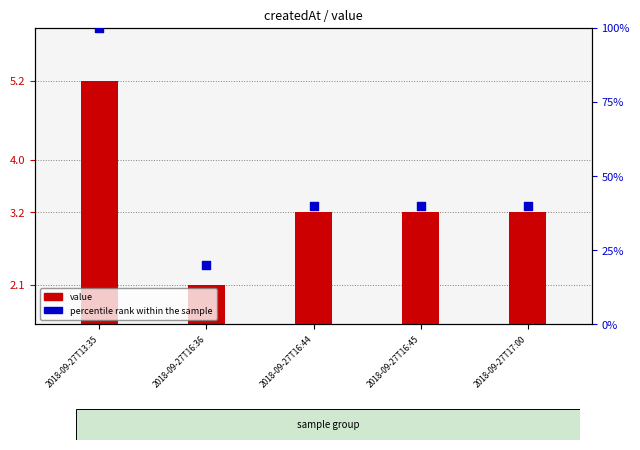

What are all the series names shown in the legend?

value, percentile rank within the sample